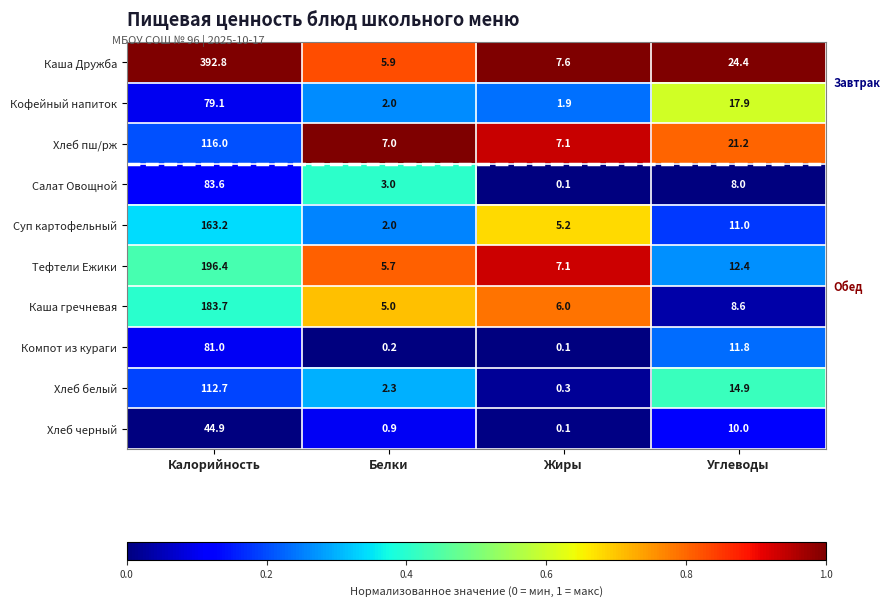

Which series has the widest spread of values?

Каша Дружба